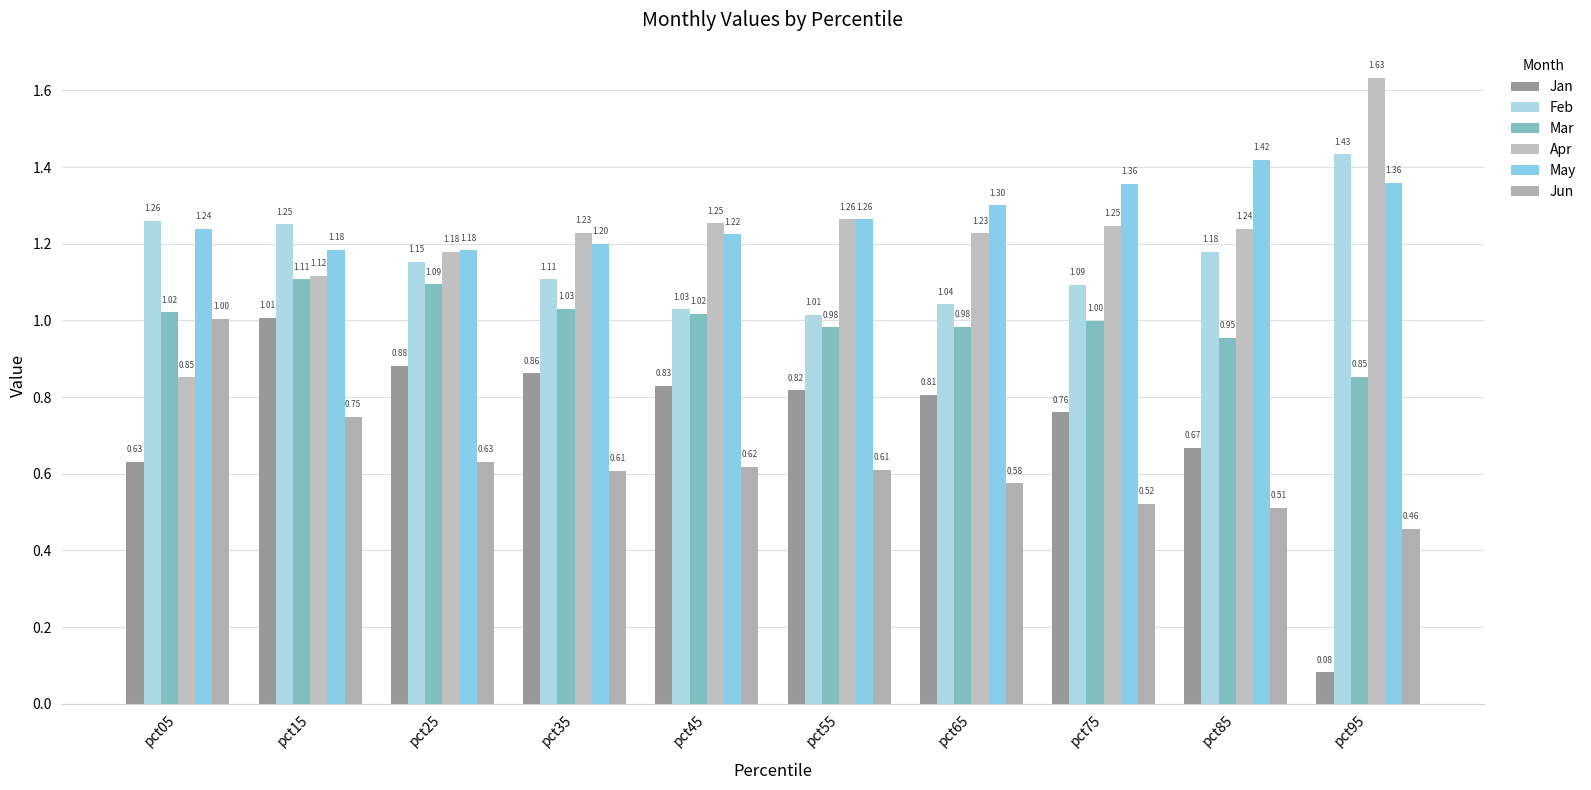

Count the number of categories in the chart.

10